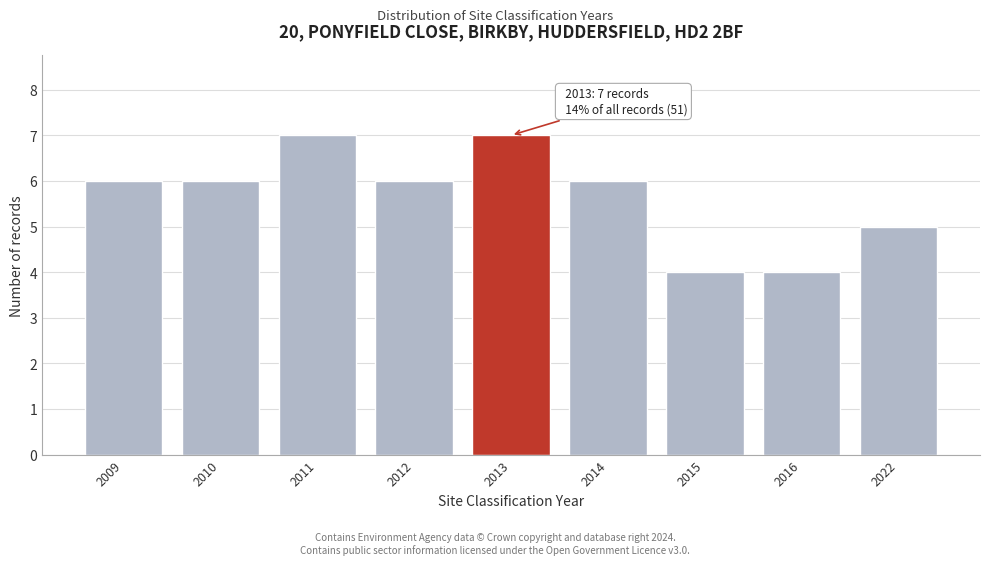

Reading right to left, what are all the values shown in this chart?

2022=5	2016=4	2015=4	2014=6	2013=7	2012=6	2011=7	2010=6	2009=6